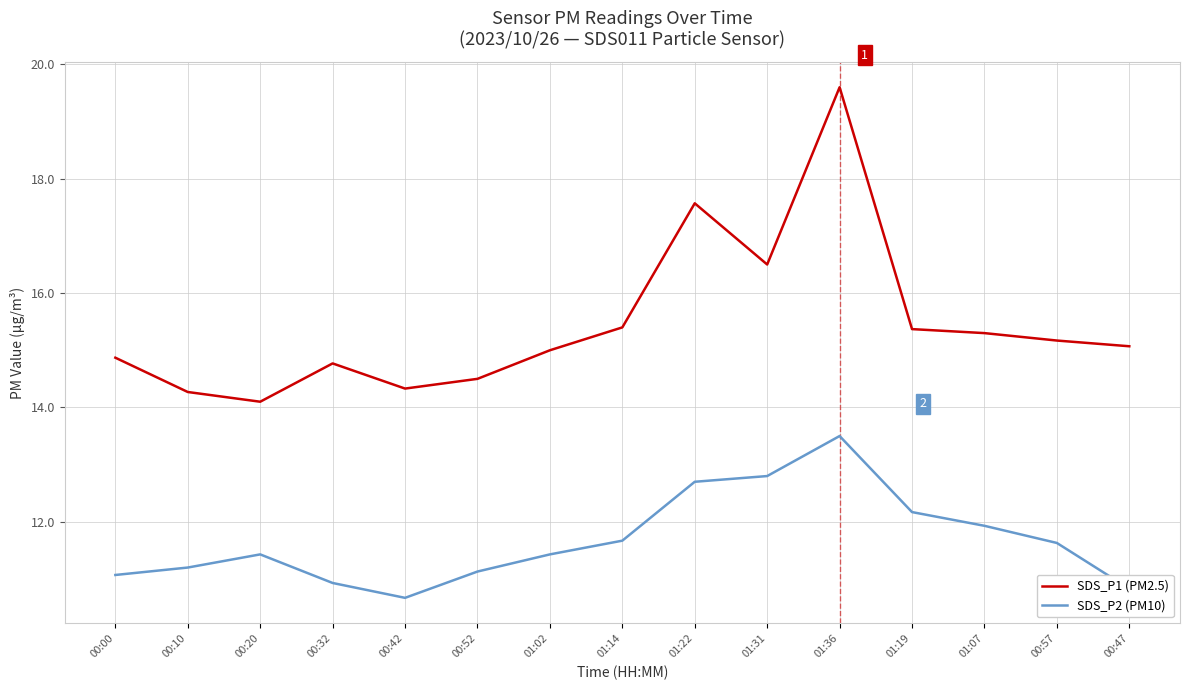

How many categories are shown in the chart?

15